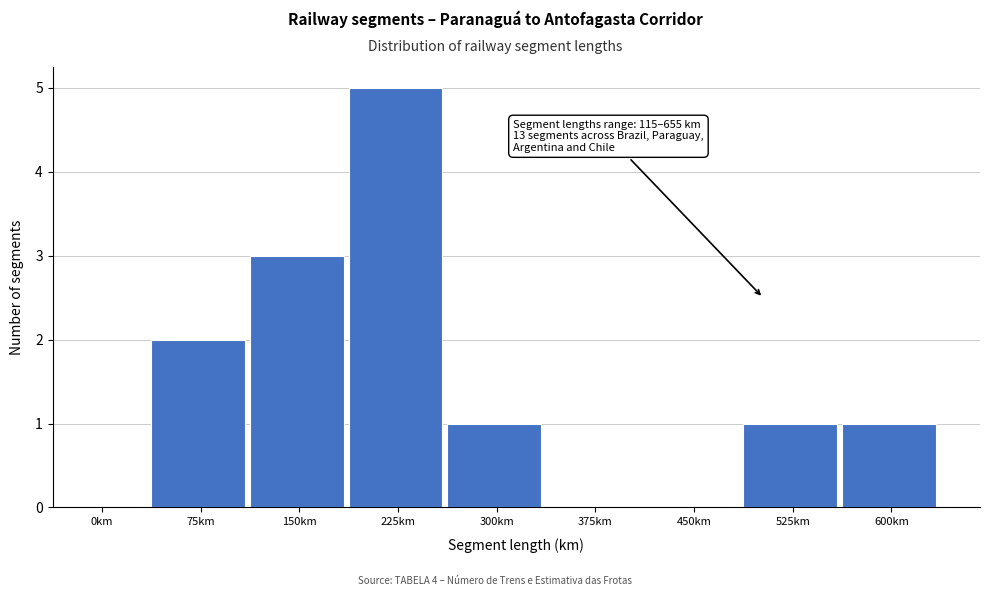

Reading left to right, list all the values displayed in this chart.

0km=0	75km=2	150km=3	225km=5	300km=1	375km=0	450km=0	525km=1	600km=1